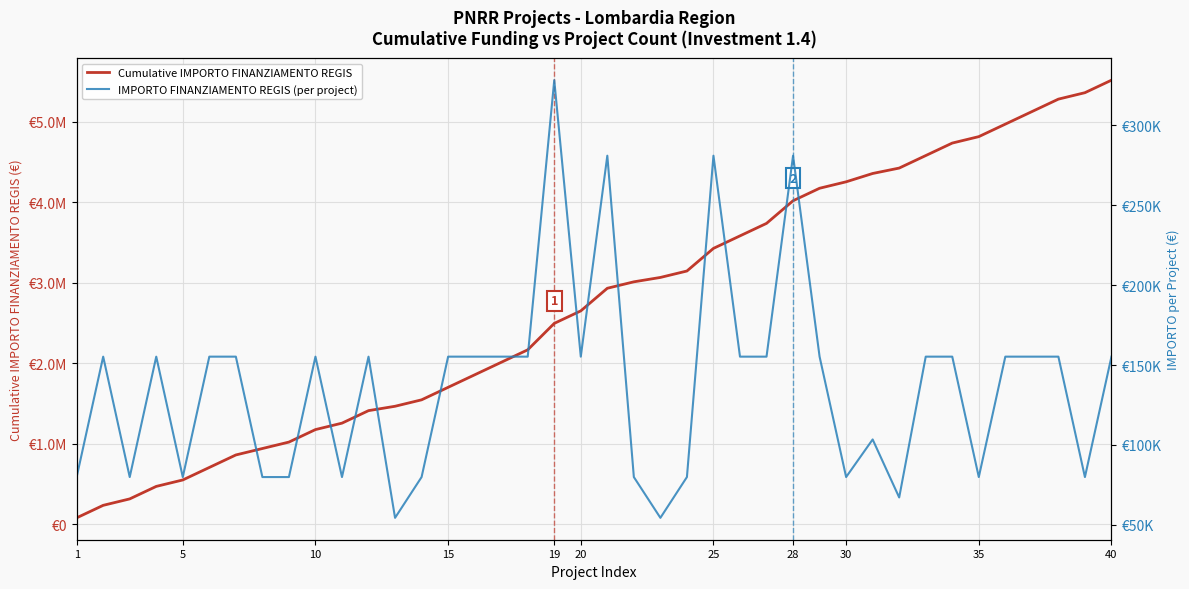

Count the number of categories in the chart.

40